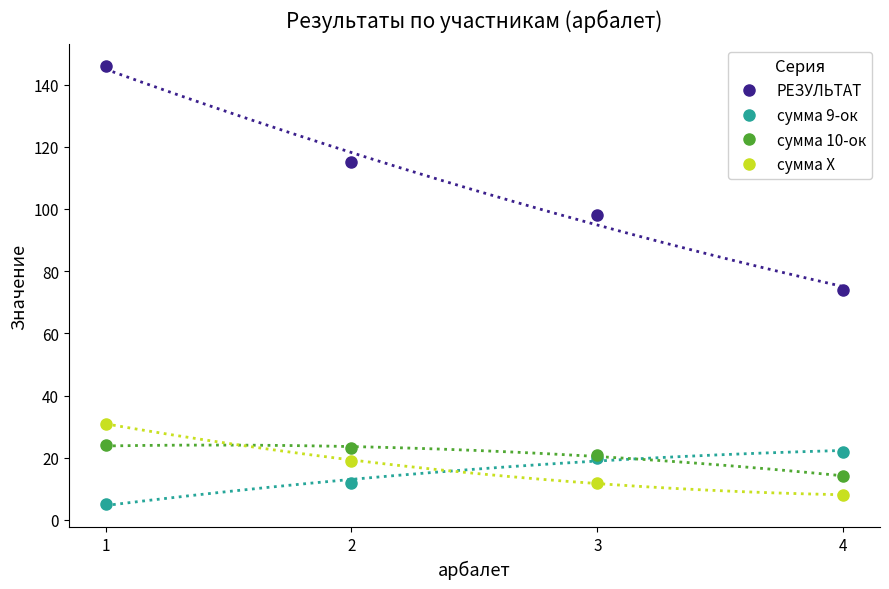

How many lines are shown in the chart?

4